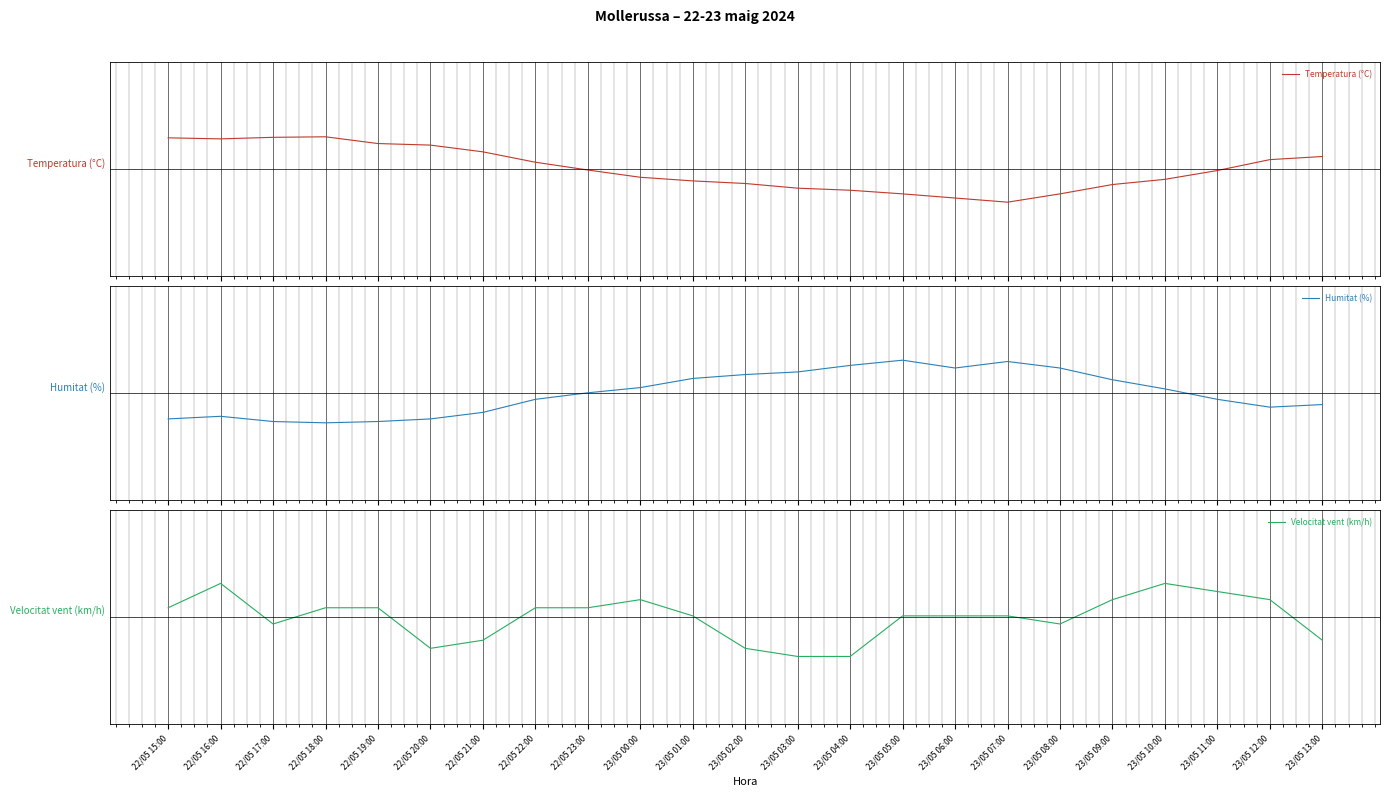

What is the label of the 23rd point from the left?

23/05 13:00